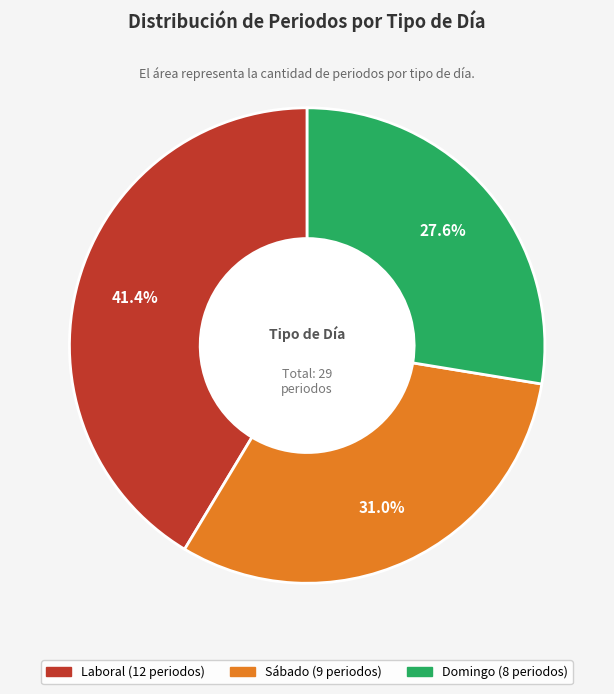

True or false: Sábado accounts for 31% of the total.

True